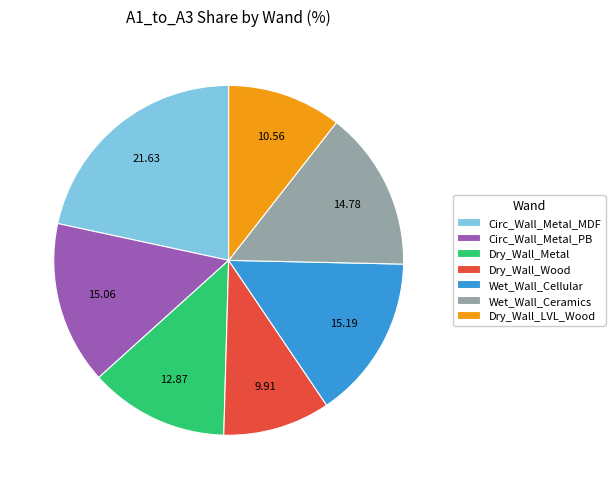

Do Dry_Wall_Wood and Wet_Wall_Cellular together represent more than half of the pie?

No